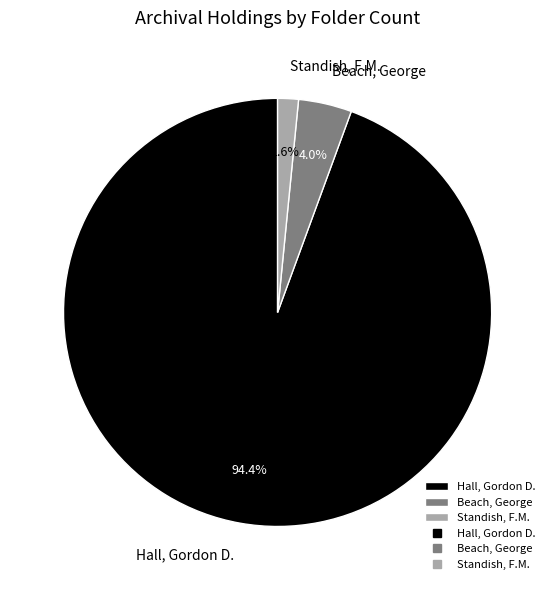

To the nearest percent, what is the average slice percentage?

33%